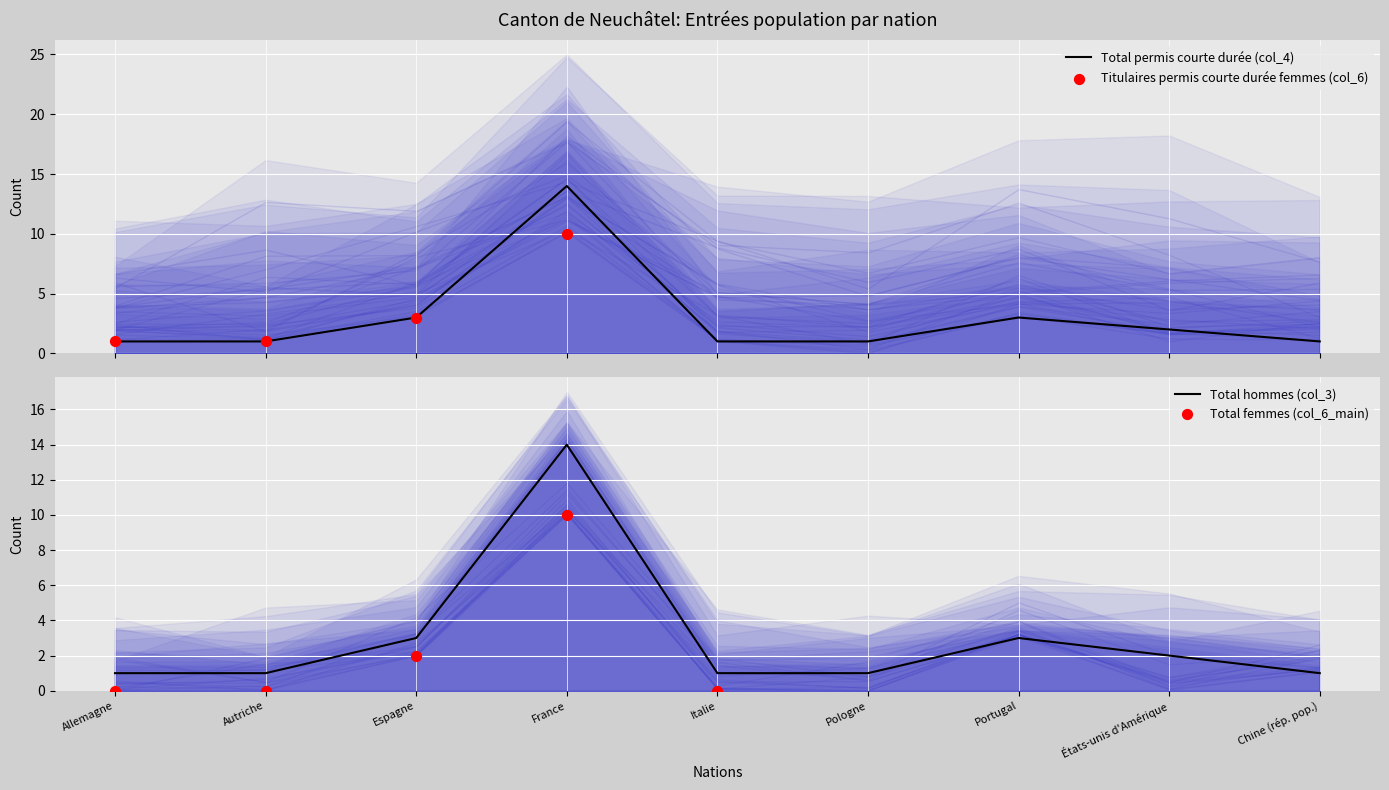

At which category is the sum across all series the highest?

France